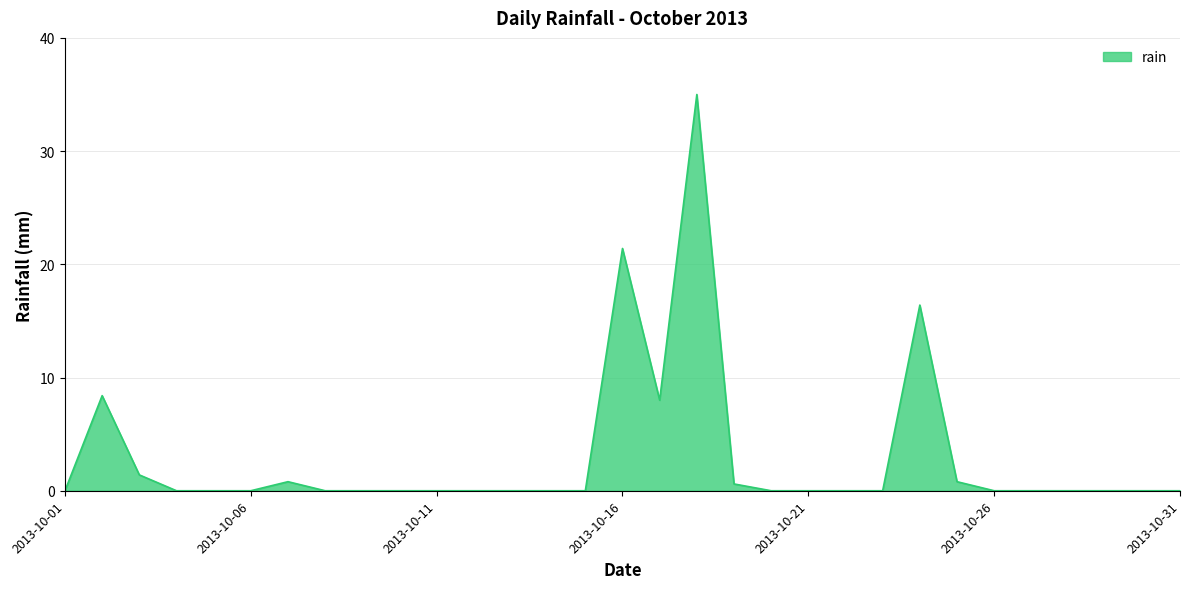

How many lines are shown in the chart?

1